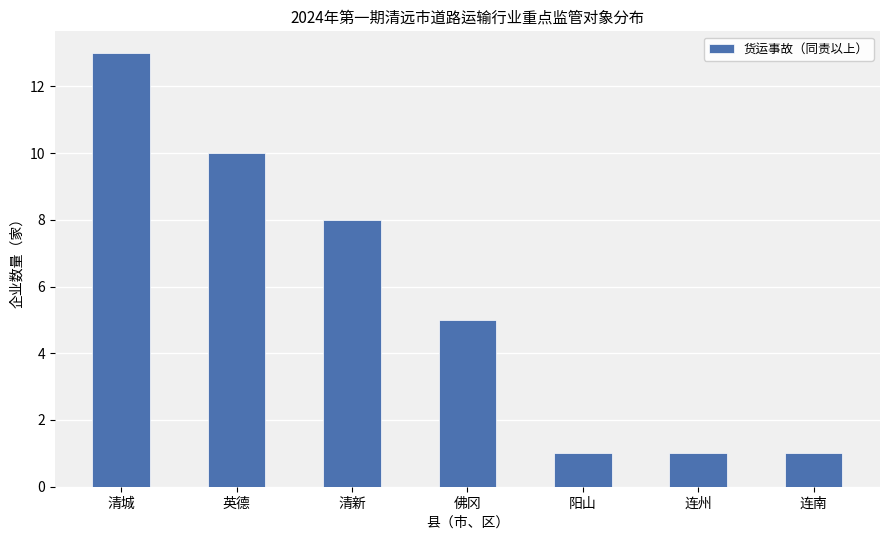

How many bars are there in total?

7